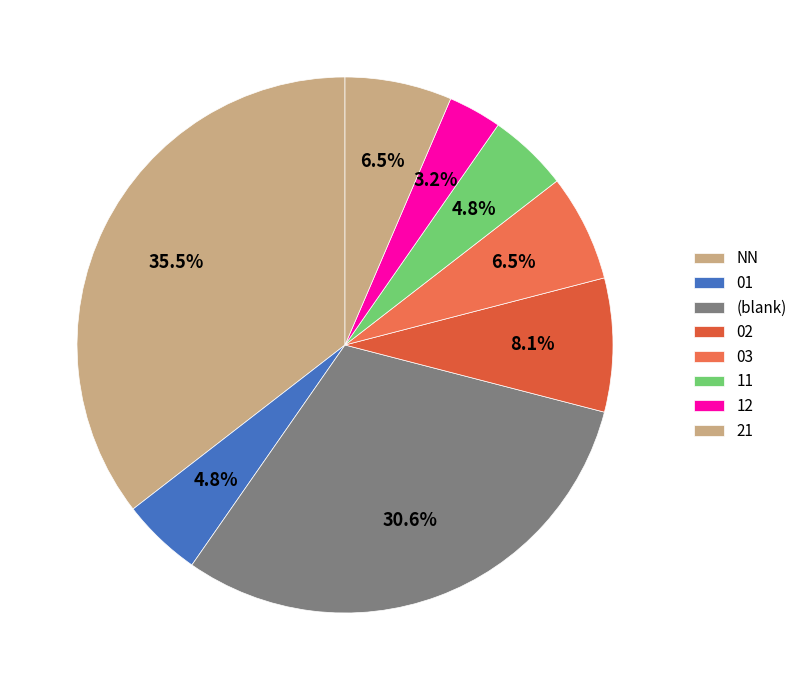

What is the largest slice in the pie chart?

NN